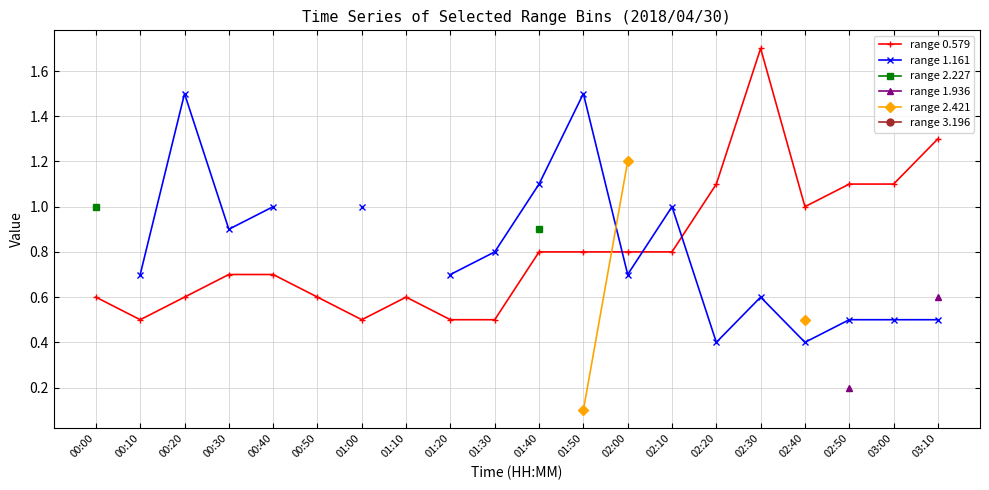

What is the label of the 5th point from the left?

00:40